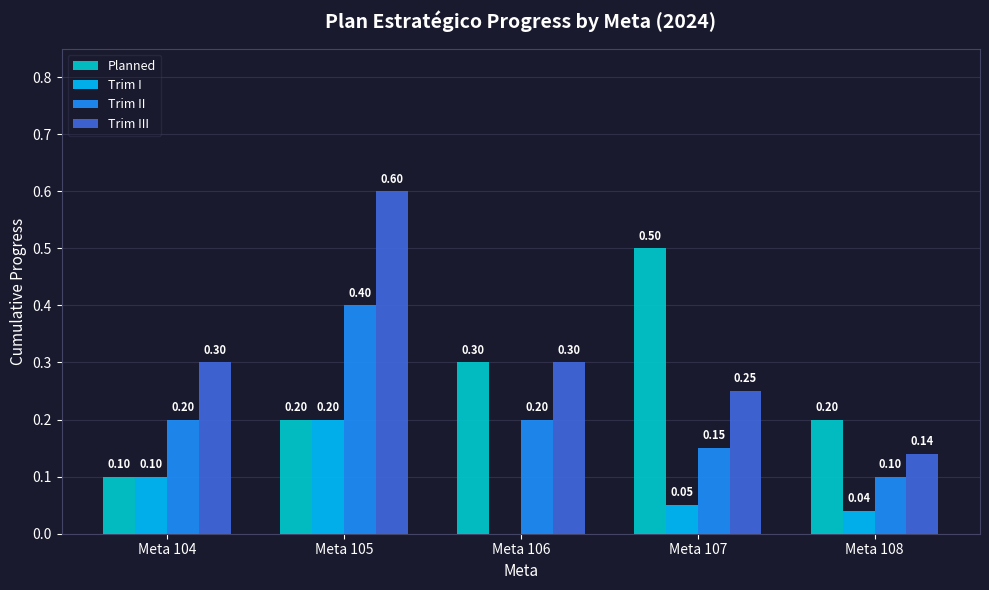

Which series changed the most between Meta 104 and Meta 106?

Planned